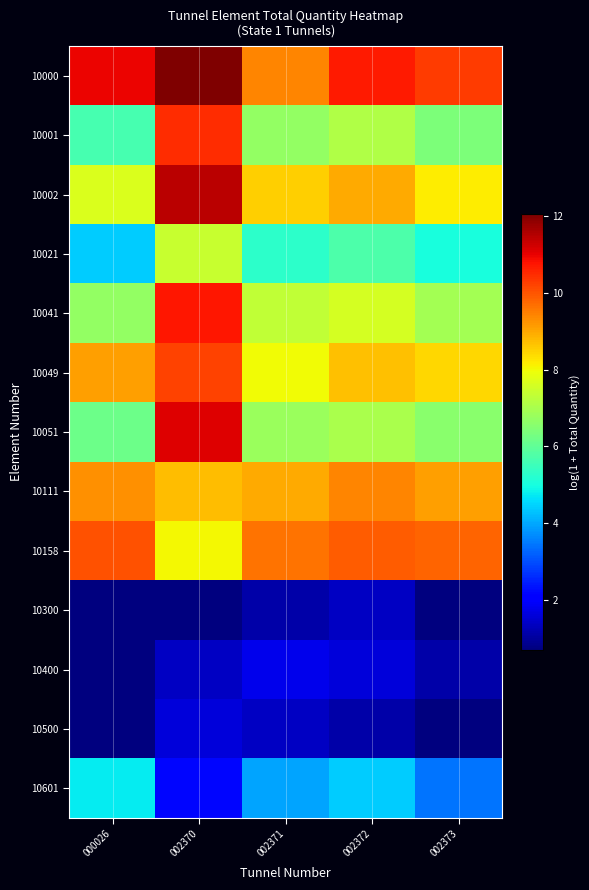

At how many categories does at least one series exceed 6?

5